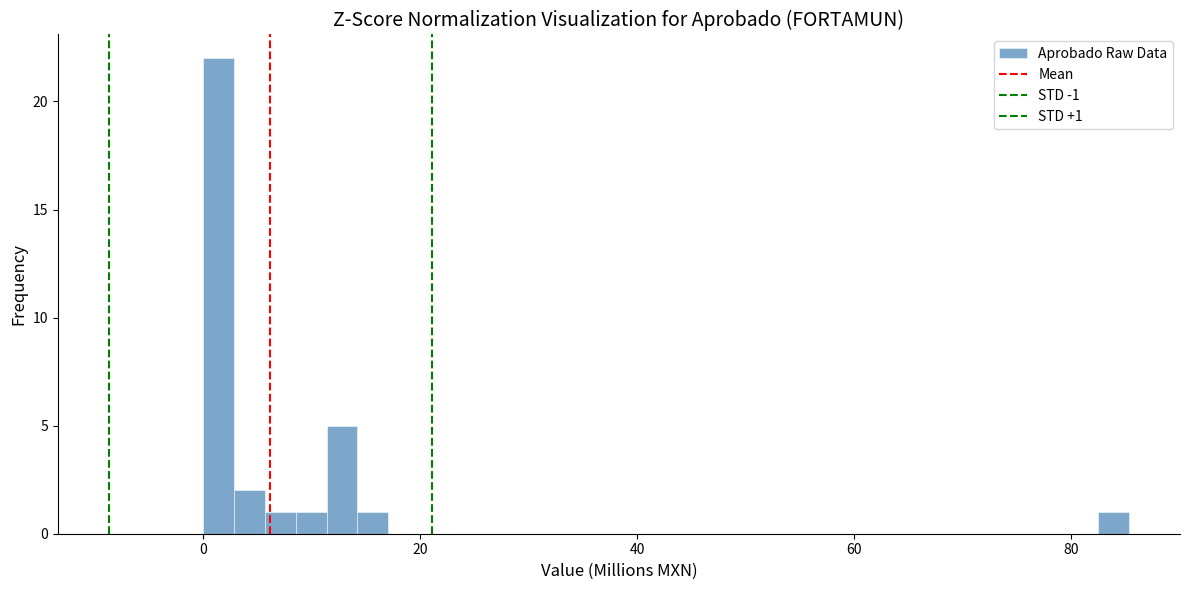

Around what value on the x-axis is the tallest bar? Give the approximate position of its centre, as read against the axis.

2